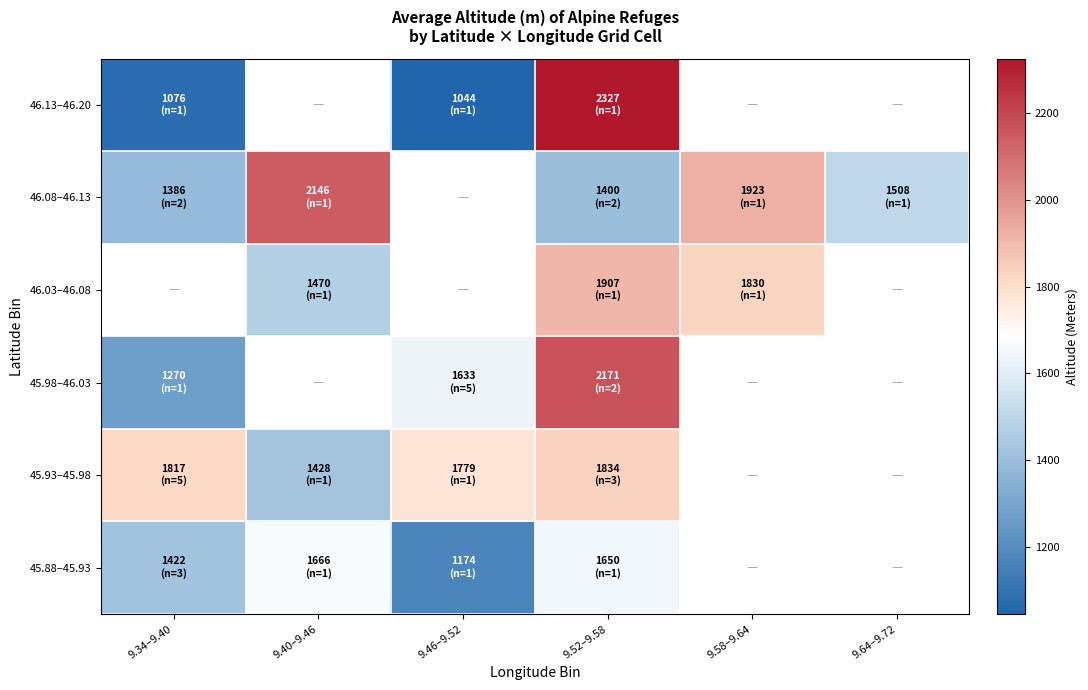

At which label is 45.98–46.03 closest to 1720?

9.46–9.52